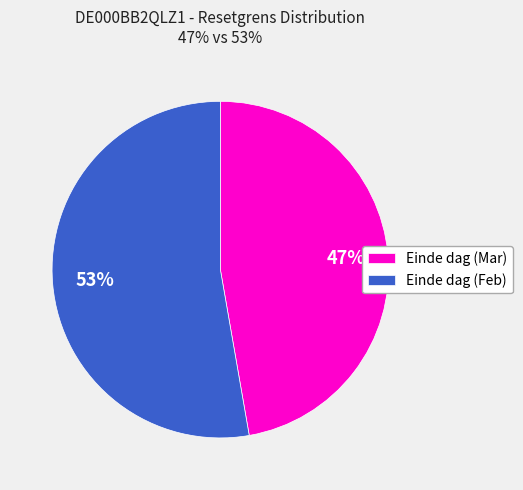

Which category has the smallest portion of the pie?

Einde dag (Mar)